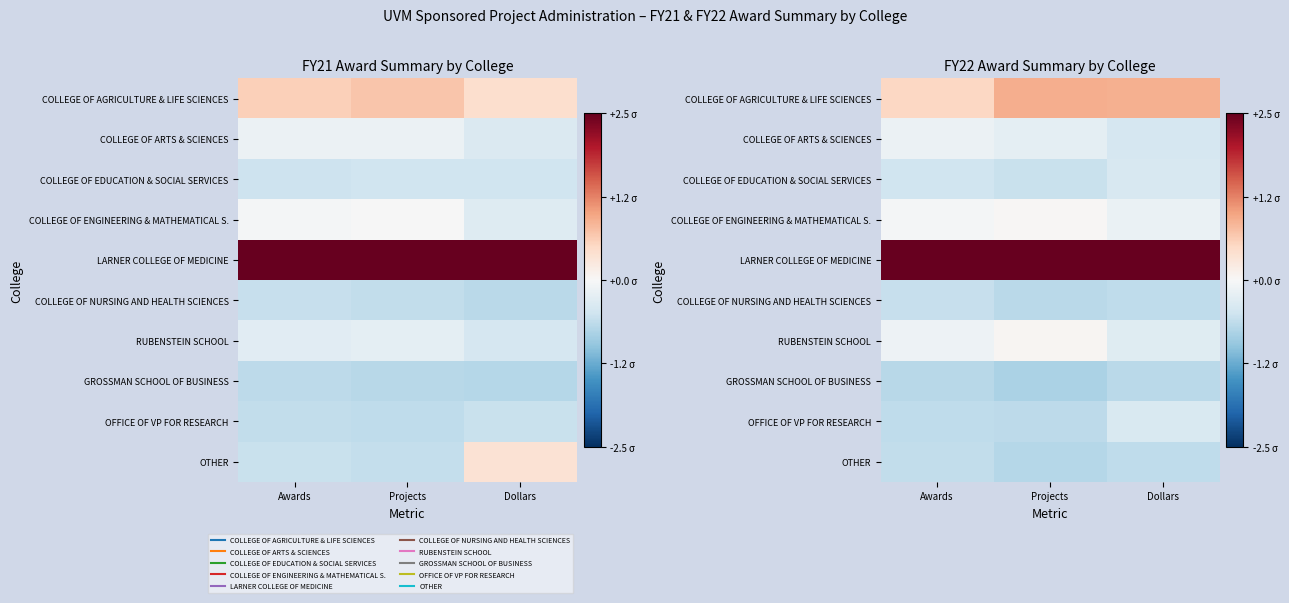

How many distinct data groups are displayed?

10